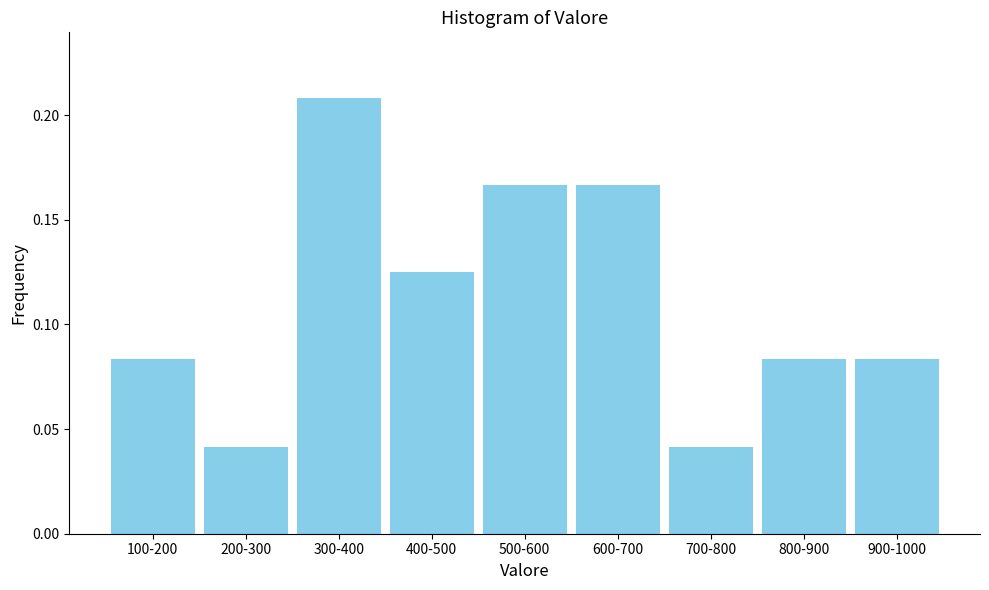

Is it true that the value at 600-700 is 0.1?

False